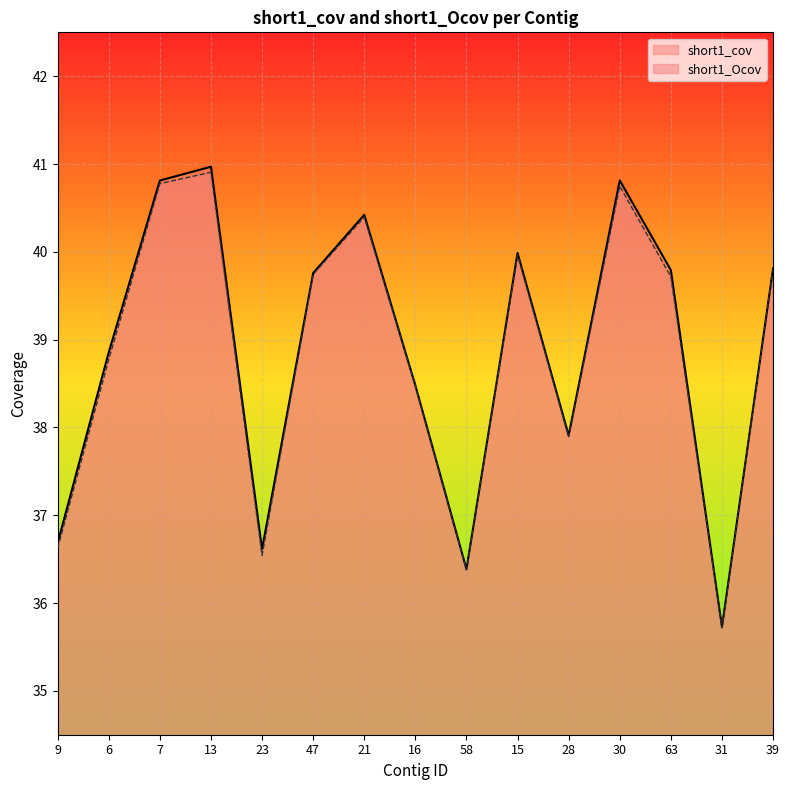

Rank the series by their maximum value, from lowest to highest.

short1_Ocov, short1_cov